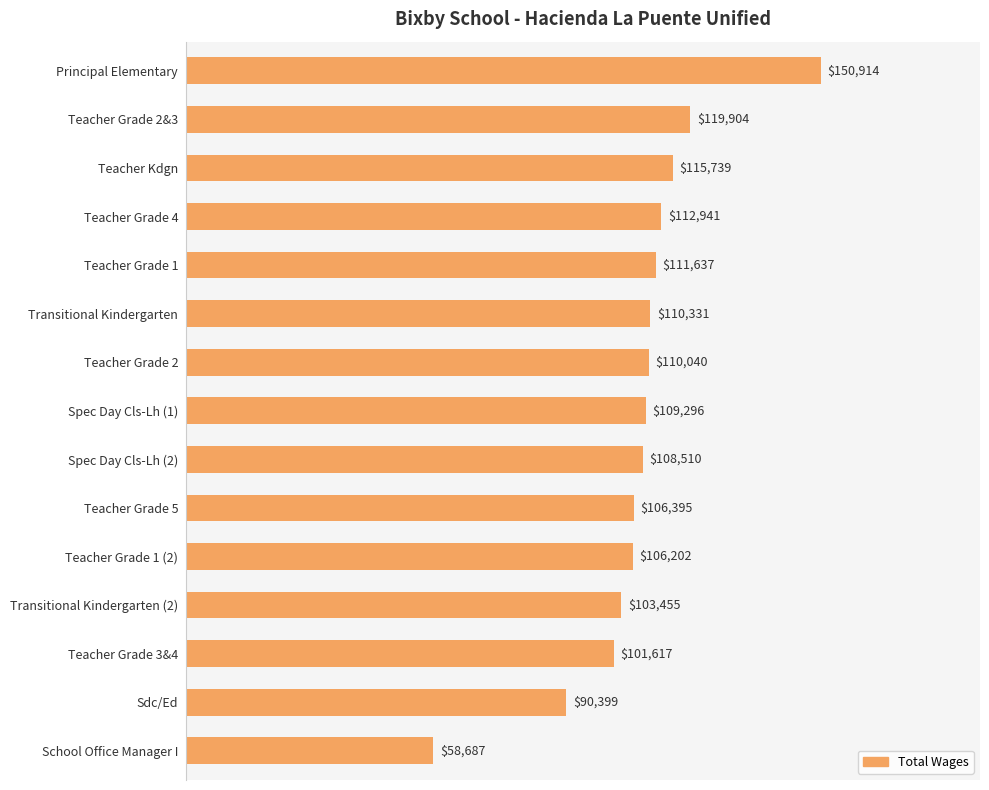

True or false: the data shows 150914 at Principal Elementary.

True